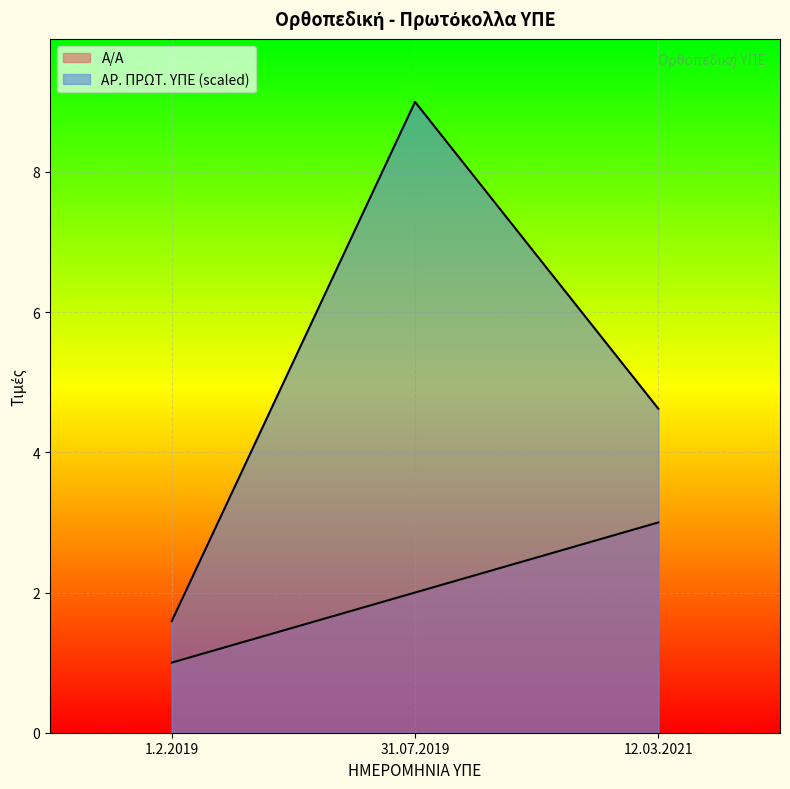

How many data points in ΑΡ. ΠΡΩΤ. ΥΠΕ are above 4?

2